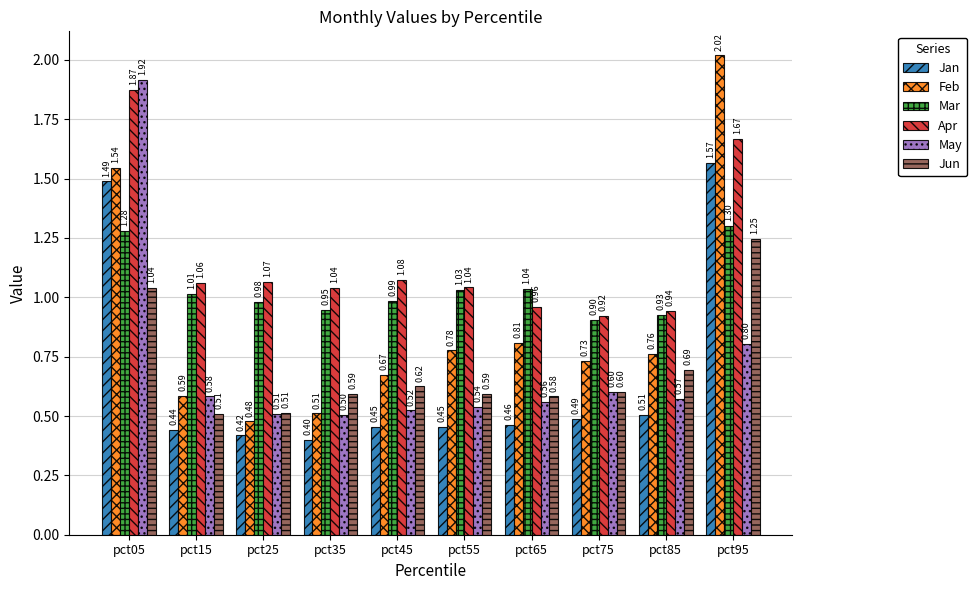

True or false: Mar has a value of 1.3 at pct05.

True